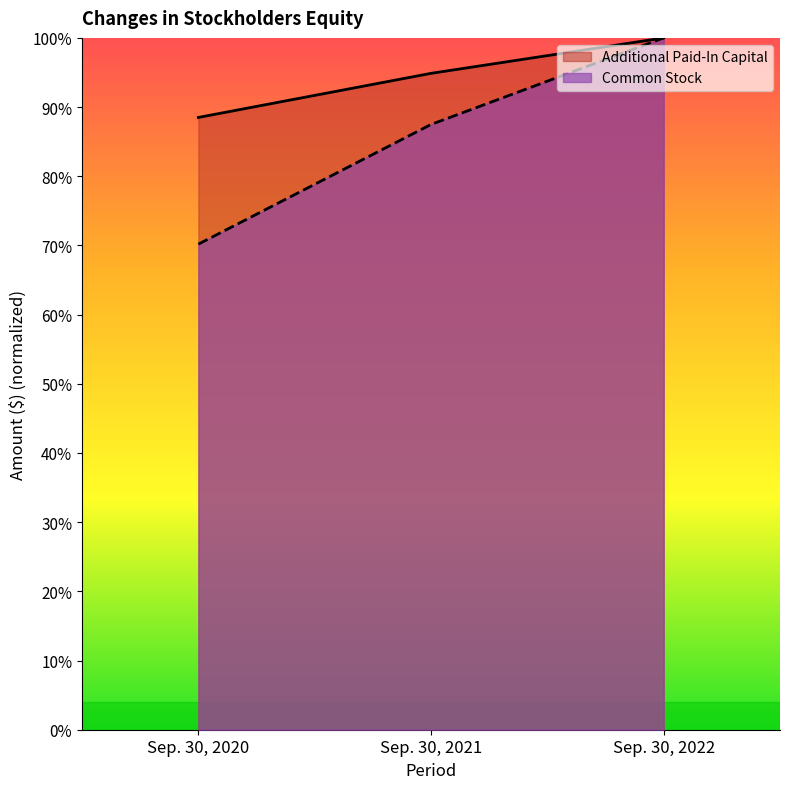

Which series has the widest spread of values?

Common Stock